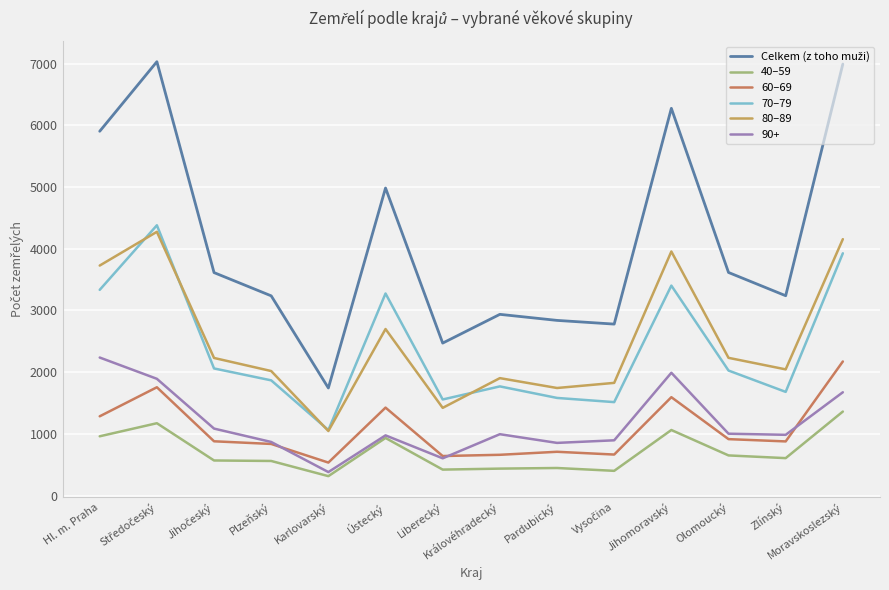

What is the smallest value displayed?

314